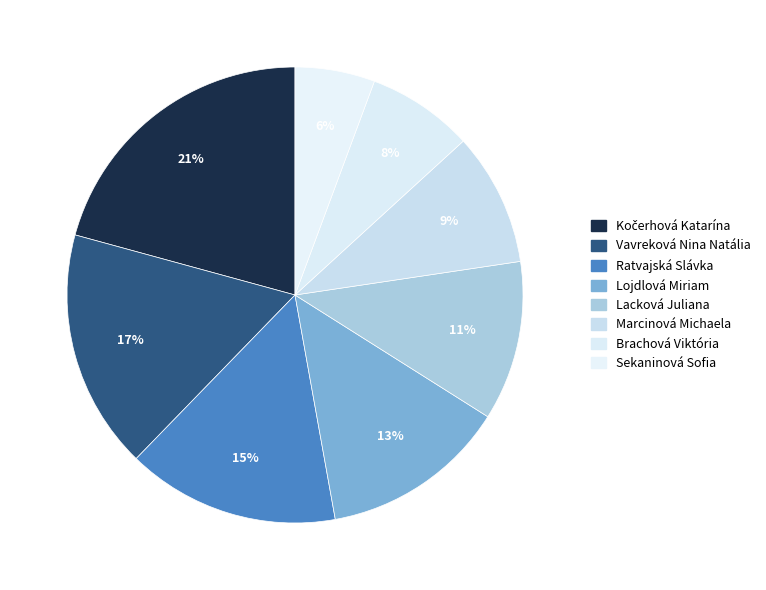

Is the sum of Kočerhová Katarína and Brachová Viktória greater than half?

No